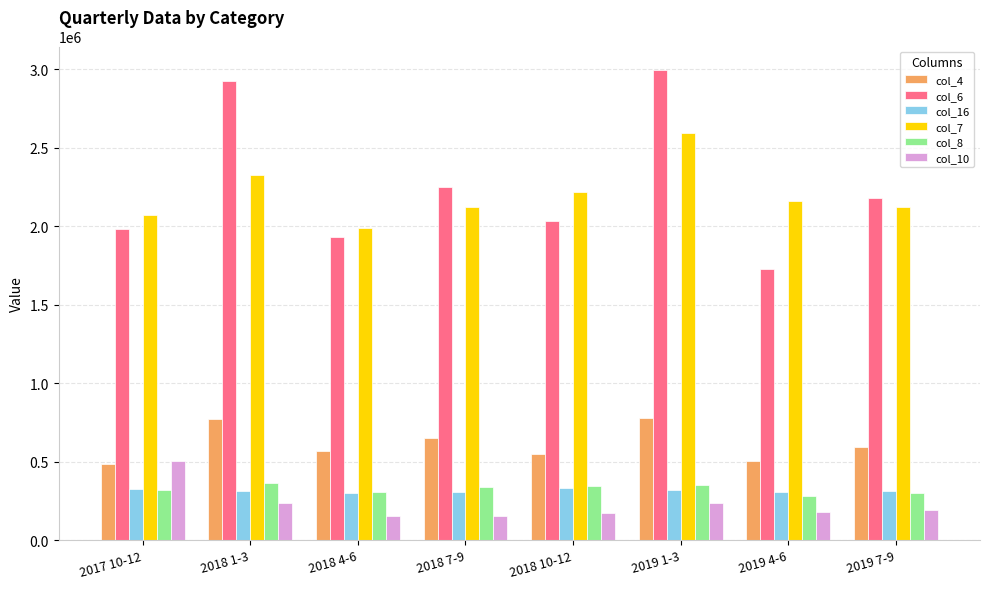

Count the number of data series in this chart.

6